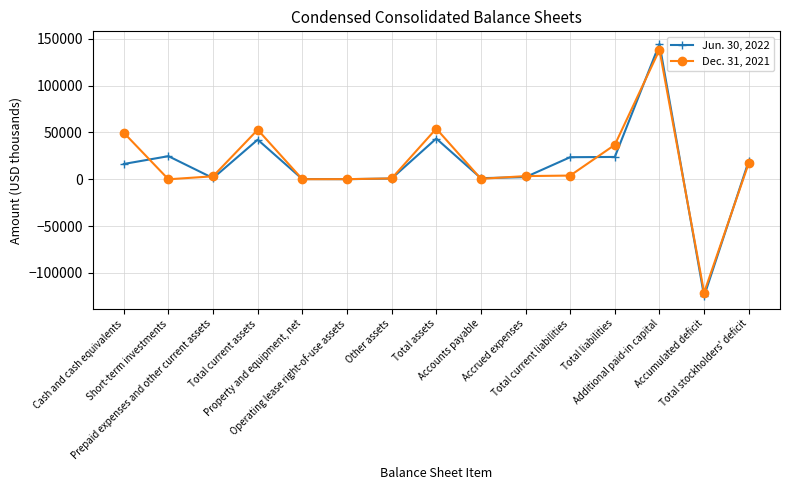

Which series has the widest spread of values?

Jun. 30, 2022